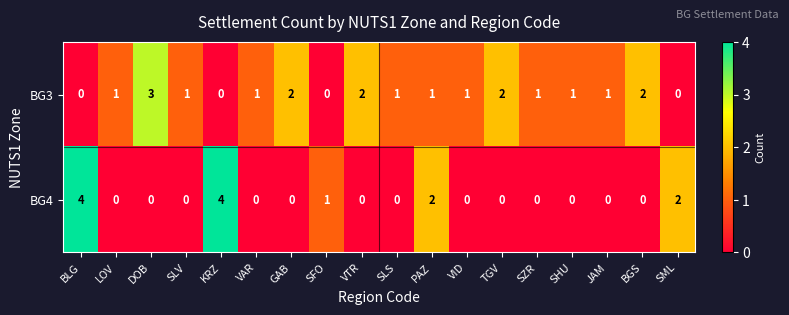

Is it true that BG3 equals 2 at SHU?

False